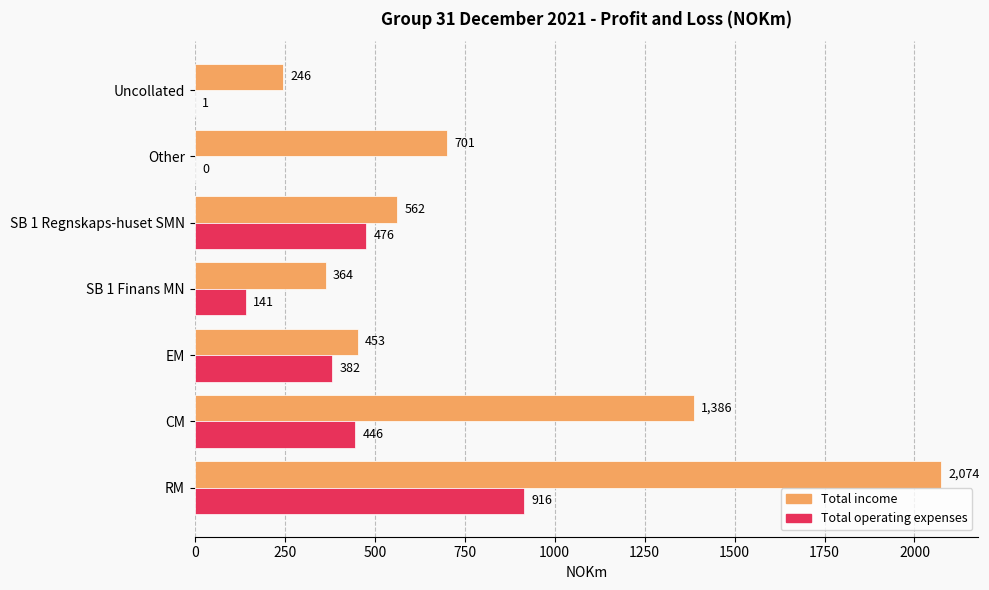

Which series has the largest total across all categories?

Total income